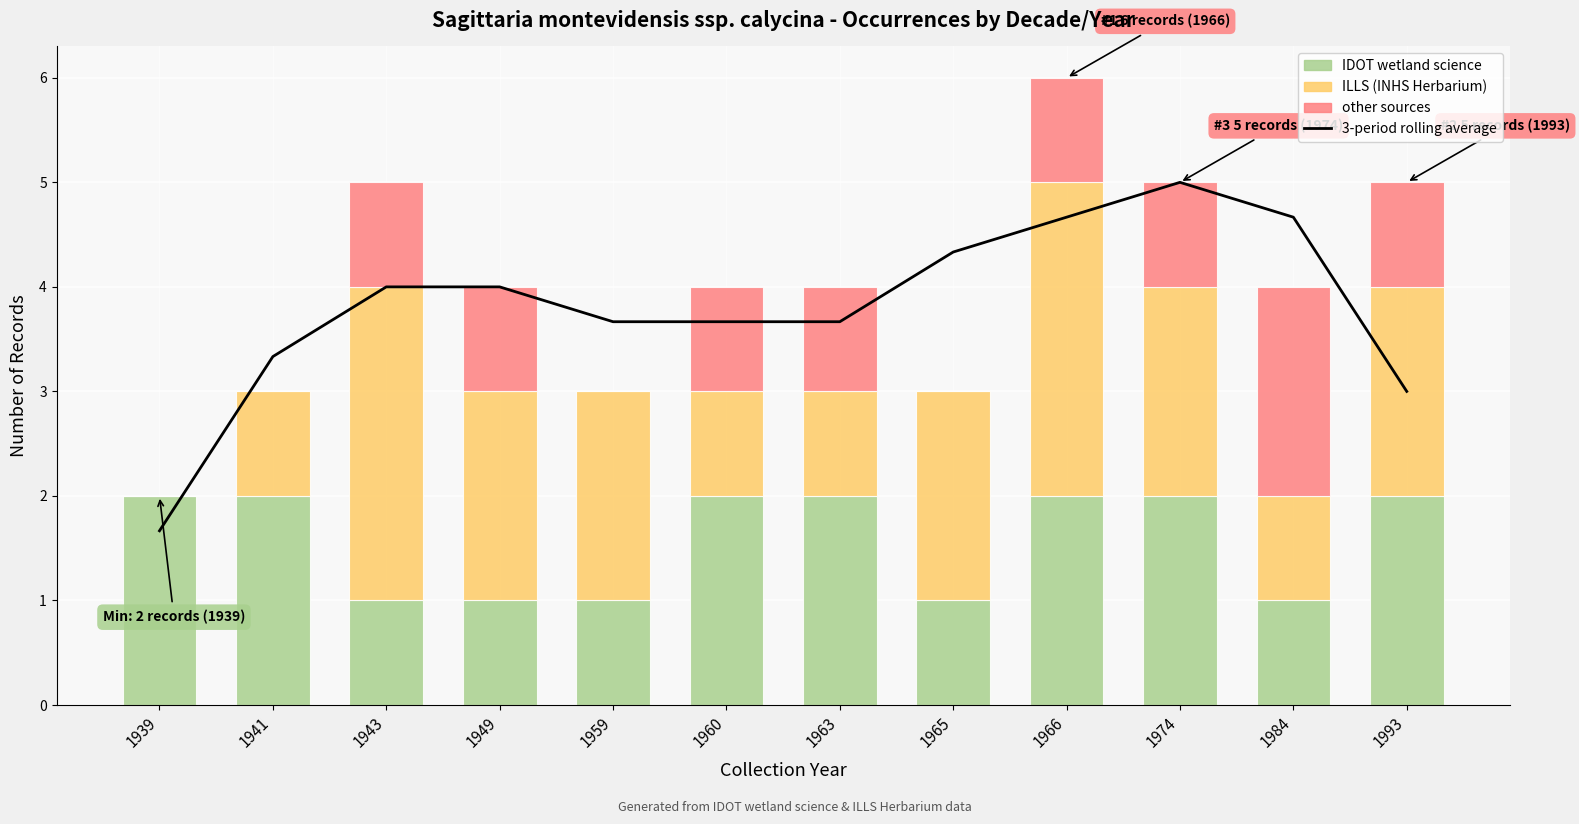

Reading left to right, transcribe all the data shown in this chart.

3-period rolling average: 1.7	3.3	4.0	4.0	3.7	3.7	3.7	4.3	4.7	5.0	4.7	3.0
IDOT wetland science: 2.0	2.0	1.0	1.0	1.0	2.0	2.0	1.0	2.0	2.0	1.0	2.0
ILLS (INHS Herbarium): 0.0	1.0	3.0	2.0	2.0	1.0	1.0	2.0	3.0	2.0	1.0	2.0
other sources: 0.0	0.0	1.0	1.0	0.0	1.0	1.0	0.0	1.0	1.0	2.0	1.0